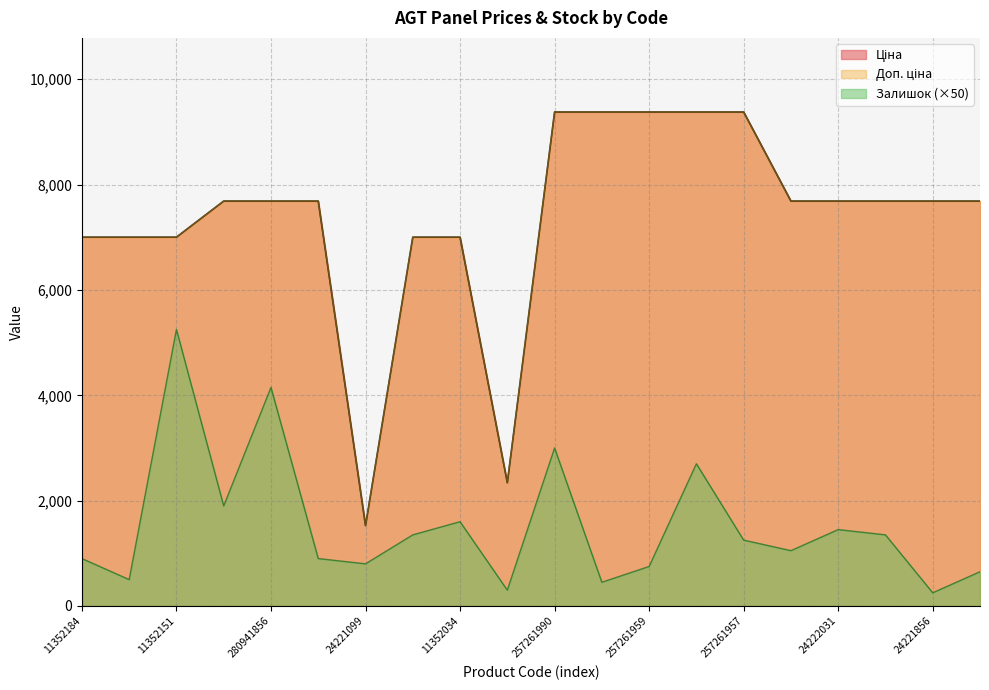

What value does the Ціна series have at 24221856?

7688.0